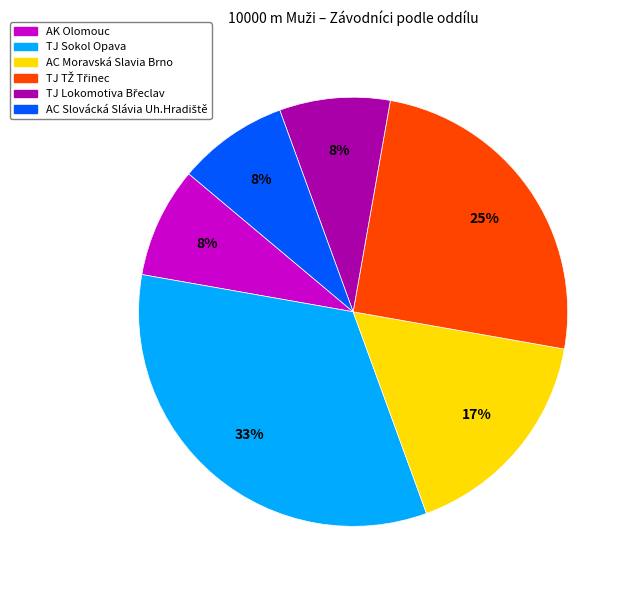

Which category has the biggest portion of the pie?

TJ Sokol Opava